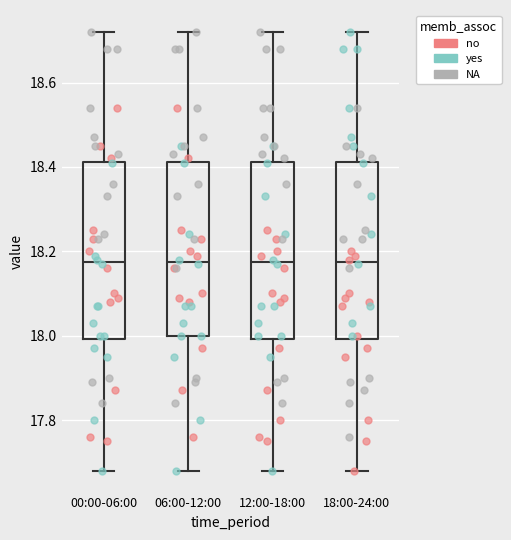

Where does the median line of the box for 12:00-18:00 sit on the y-axis? The values are not printed on the chart, so give them approximately, as read against the axis.

18.18